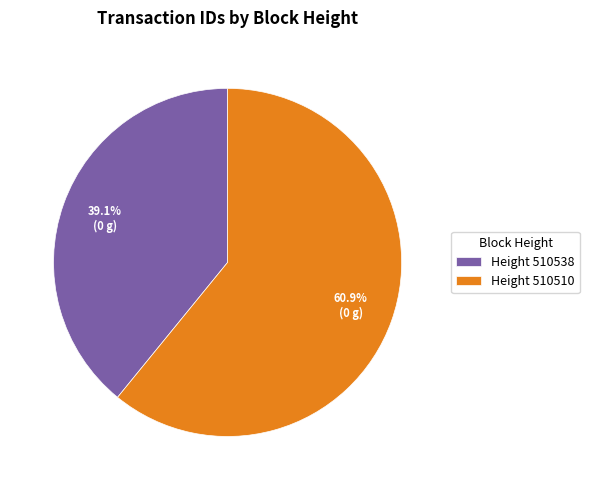

Which slice represents more than half of the pie?

Height 510510